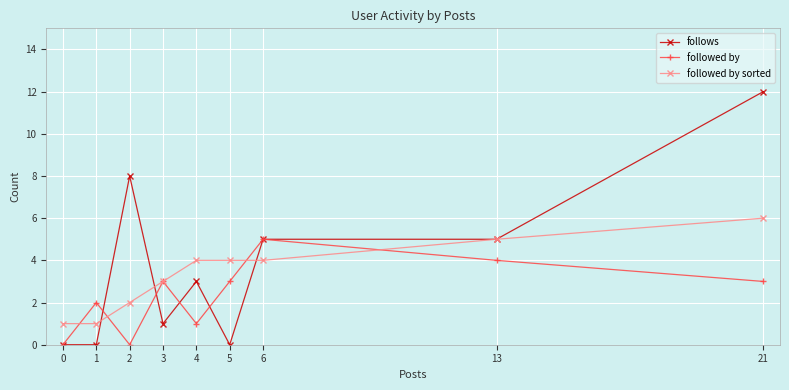

Which category has the highest value across all series?

21